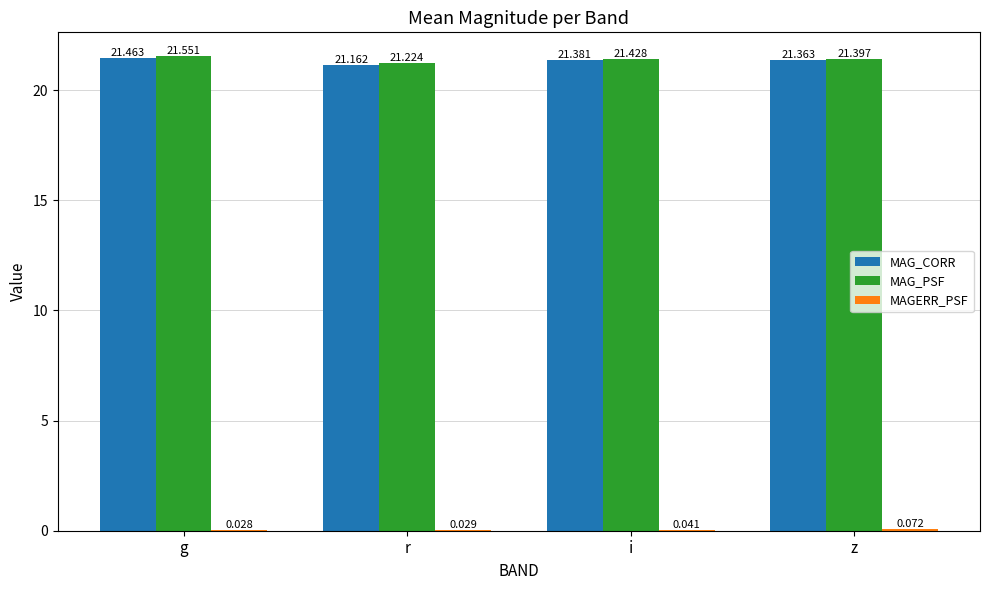

At which label is MAG_CORR closest to 21?

r